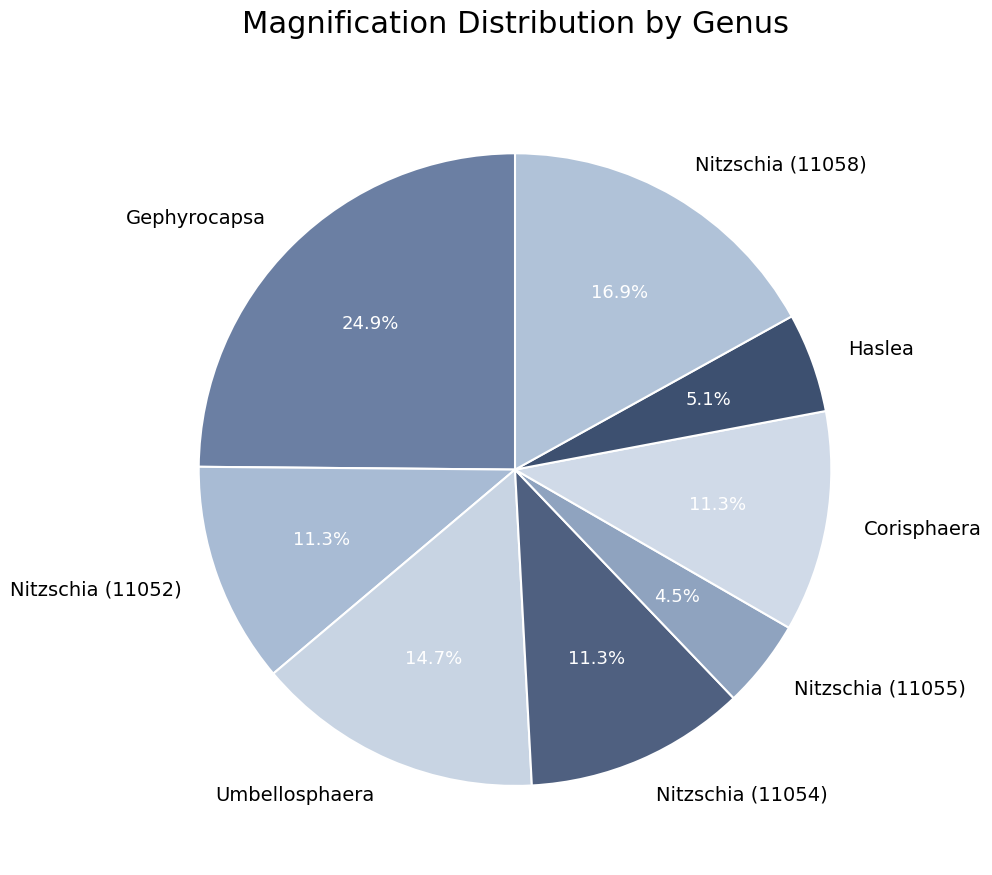

Is it true that Nitzschia (11052) is 11% of the pie?

True